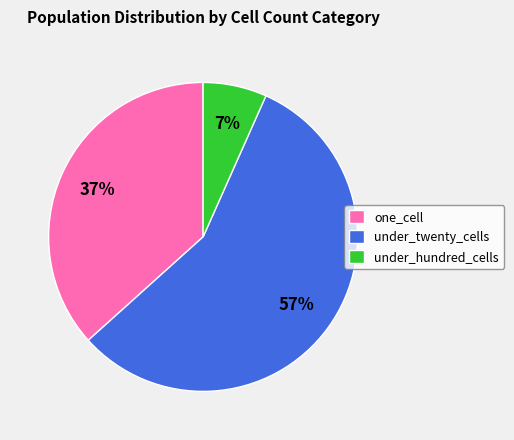

Is it true that under_hundred_cells is 14% of the pie?

False